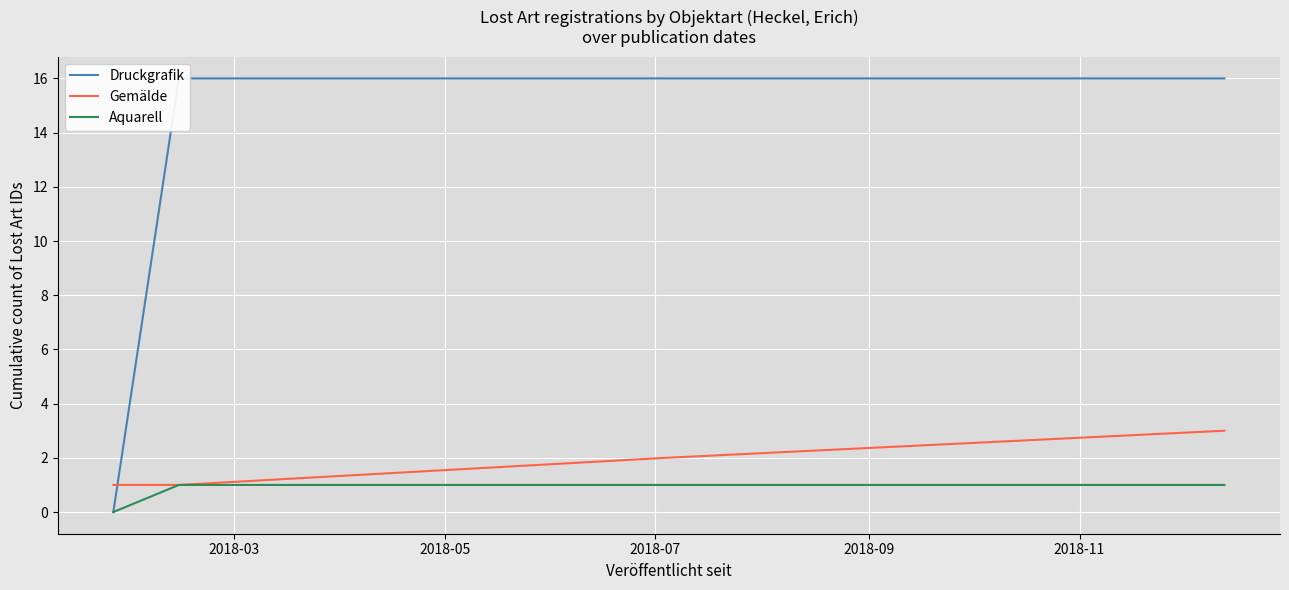

The value of Aquarell at 2018-09 is 1. True or false?

False